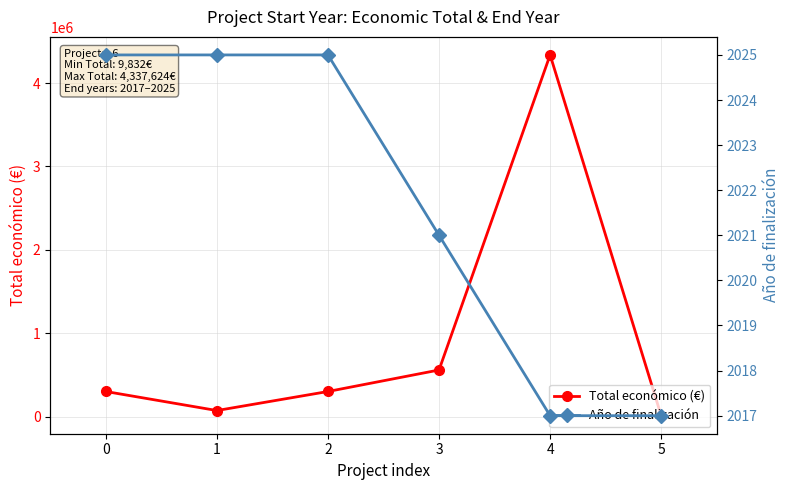

How many data points does each series have?

6